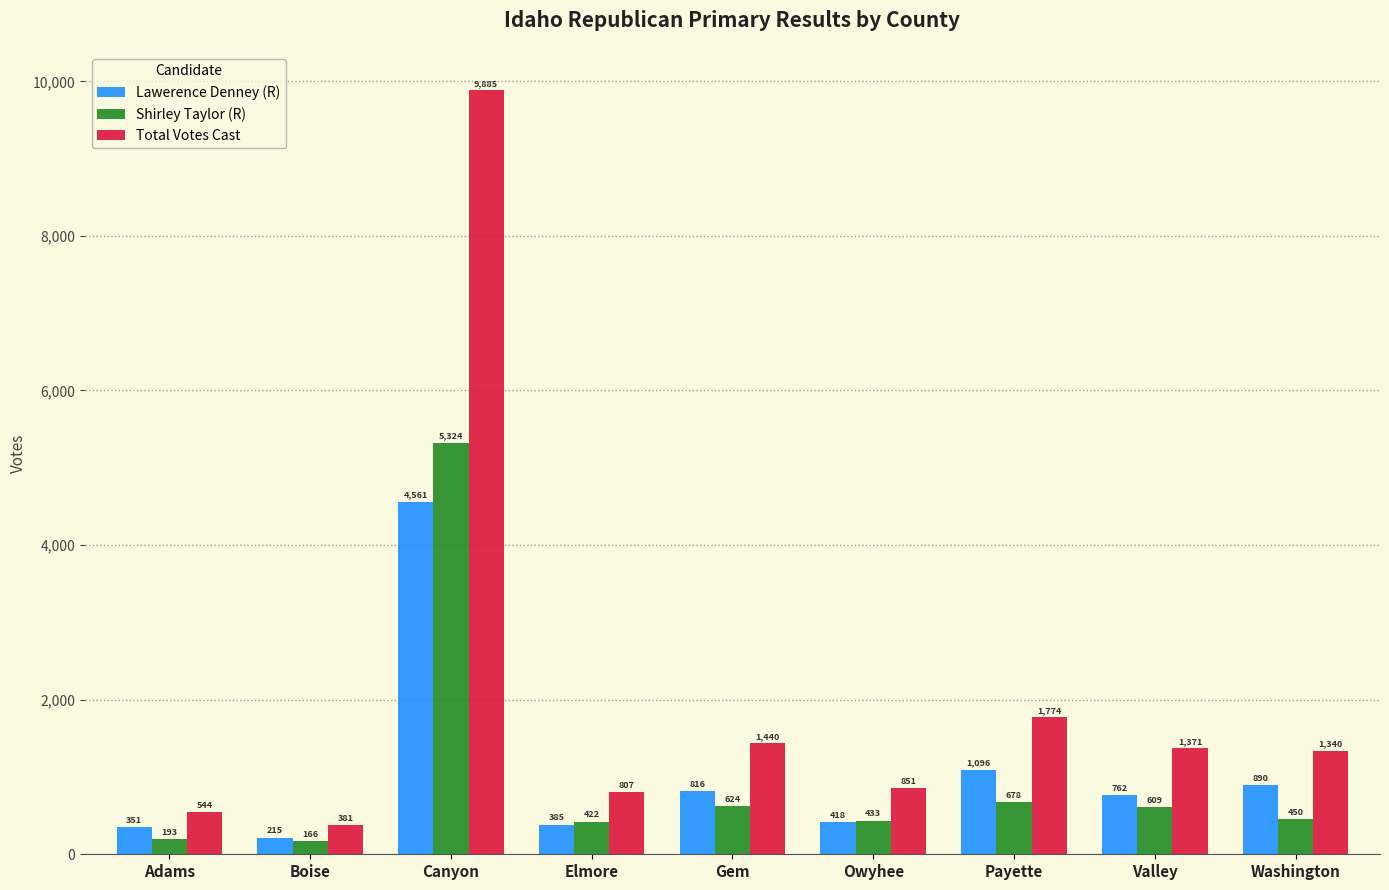

What is the difference between the highest and lowest values at Canyon?

5324